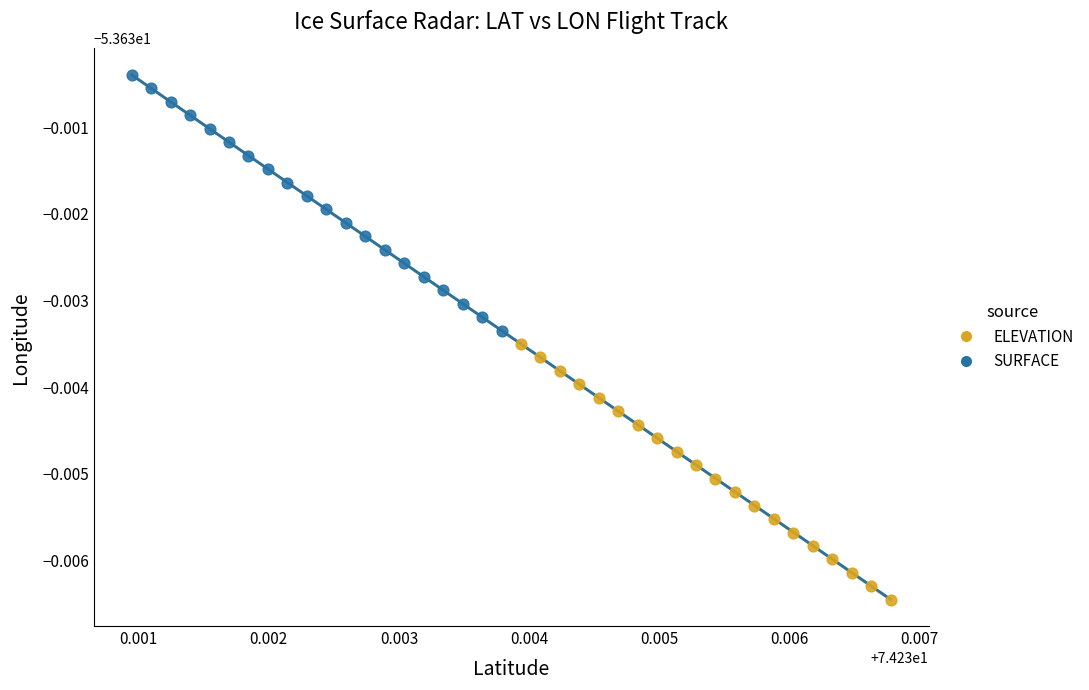

What are all the series names shown in the legend?

ELEVATION, SURFACE